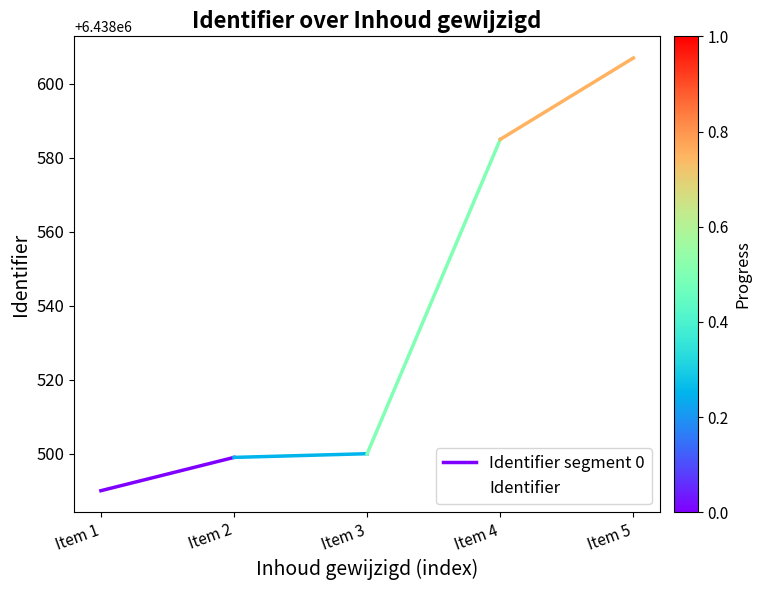

The Identifier series shows 6438607 at Item 5. True or false?

True